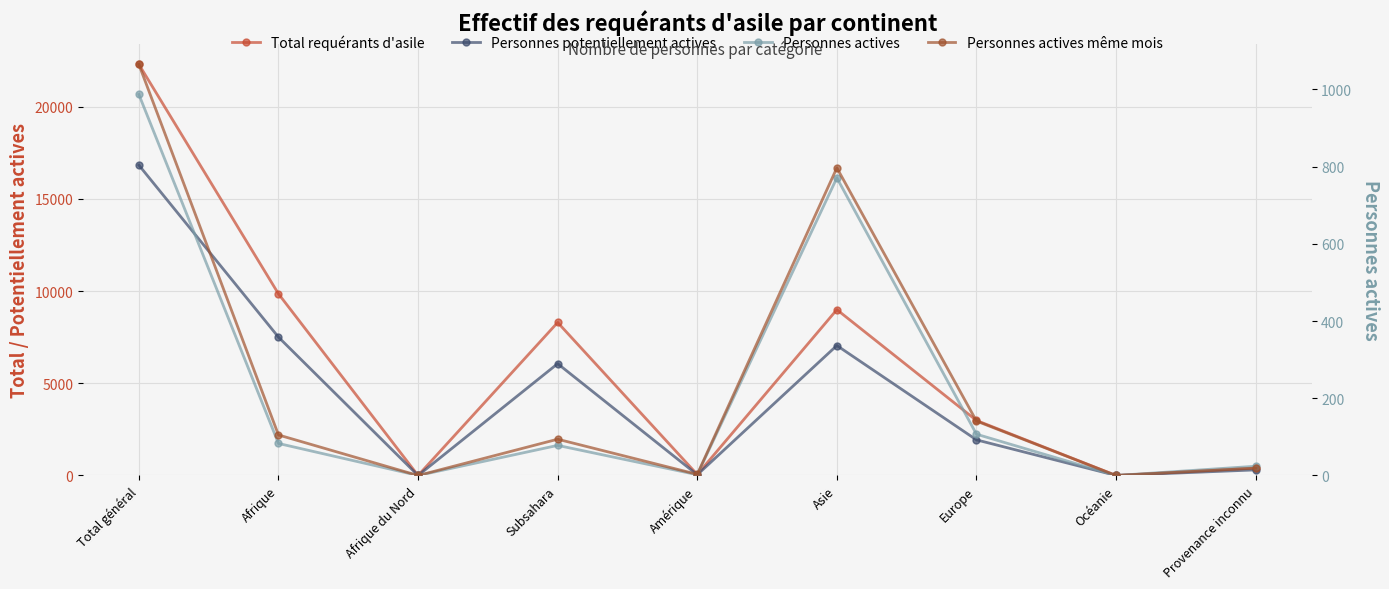

The Personnes actives même mois series shows 1065 at Total général. True or false?

True